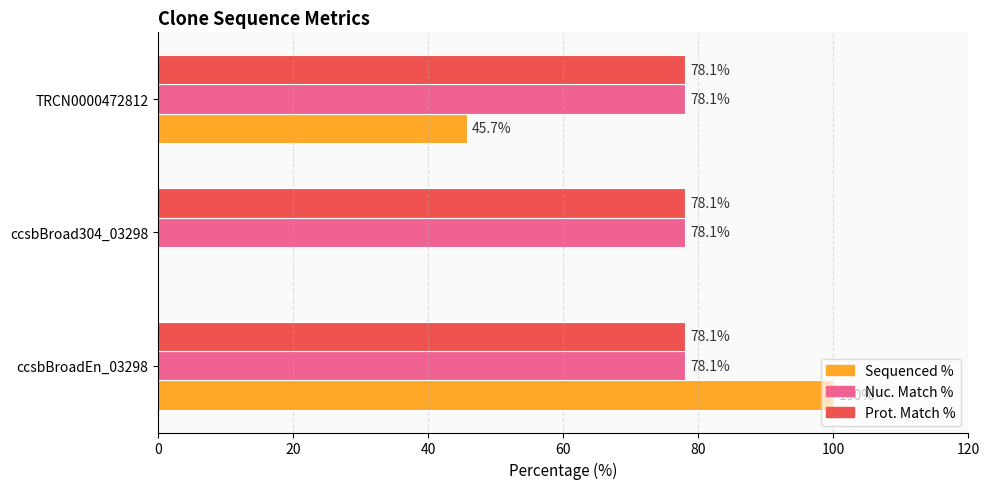

How many Sequenced % values are between 0 and 100?

3